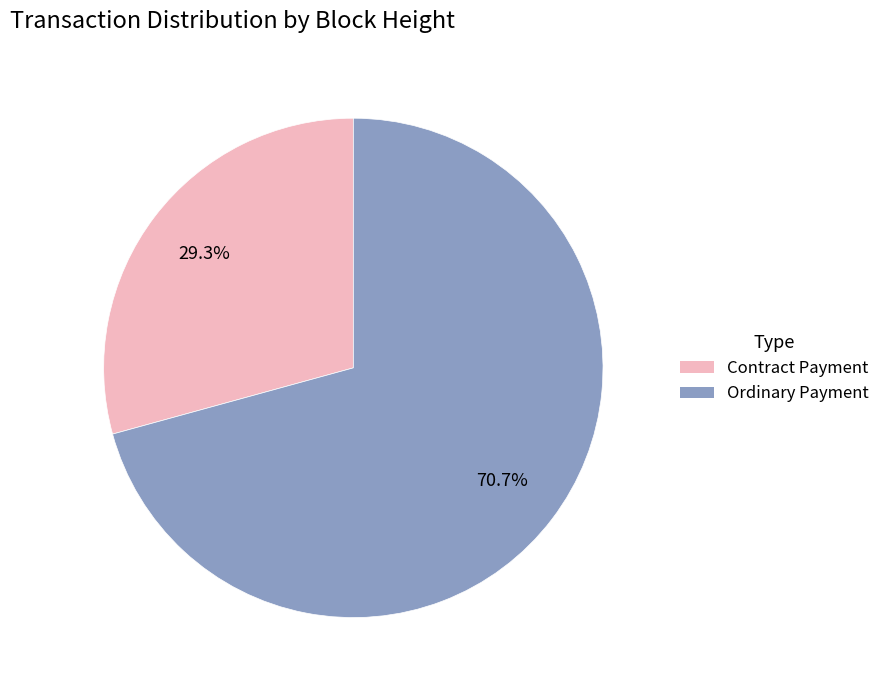

Is there a majority slice in this chart?

Yes